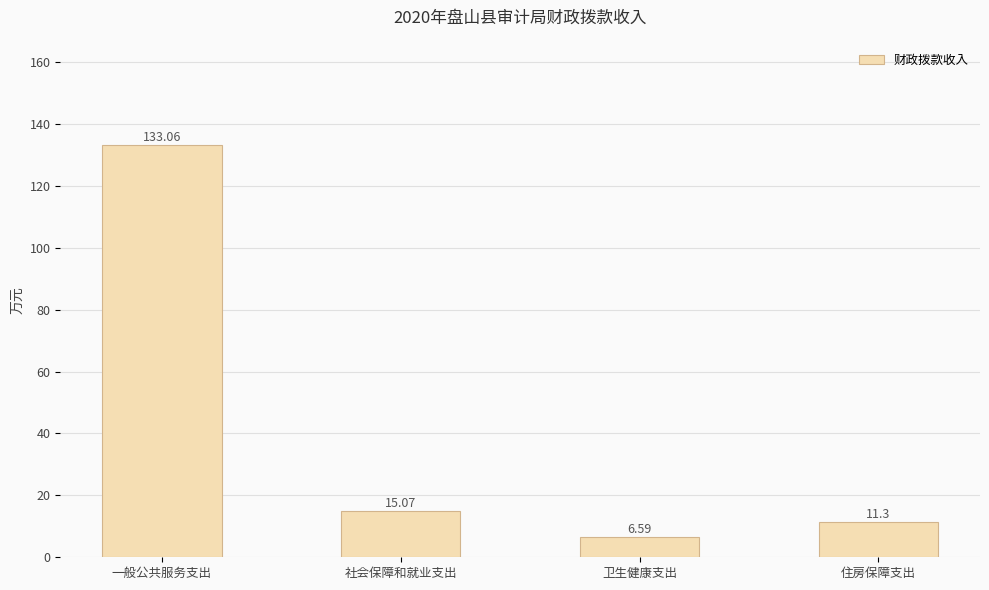

Reading right to left, extract all data points from this chart.

住房保障支出=11.3	卫生健康支出=6.6	社会保障和就业支出=15.1	一般公共服务支出=133.1